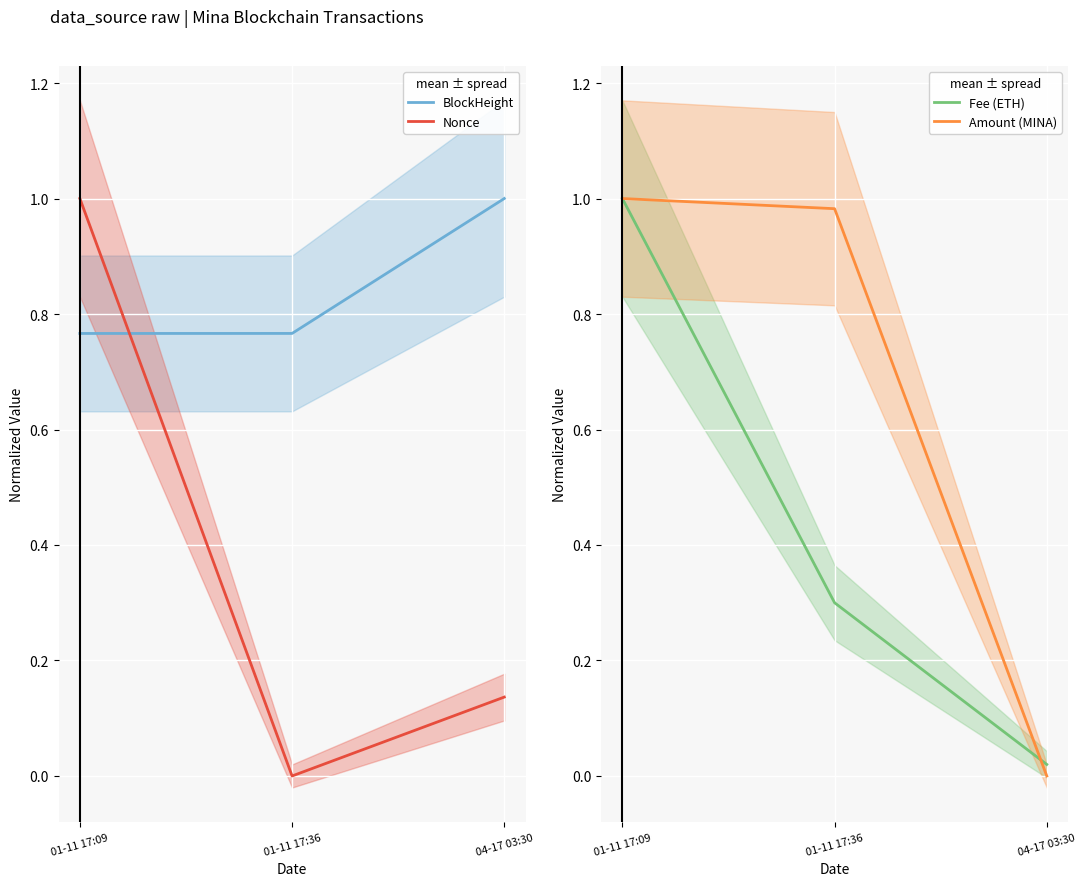

Is this an area chart (filled region under the line)?

No